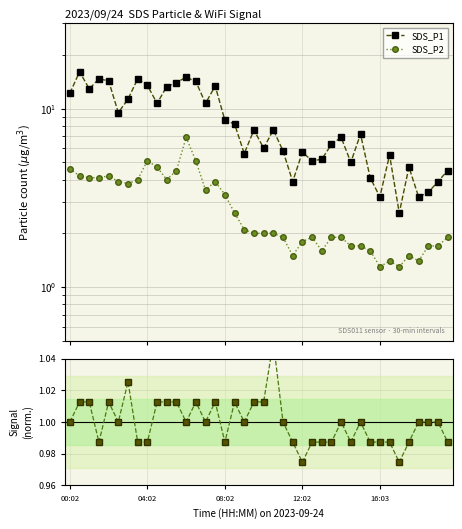

True or false: SDS_P2 has more than 0 points higher than both neighbors.

True